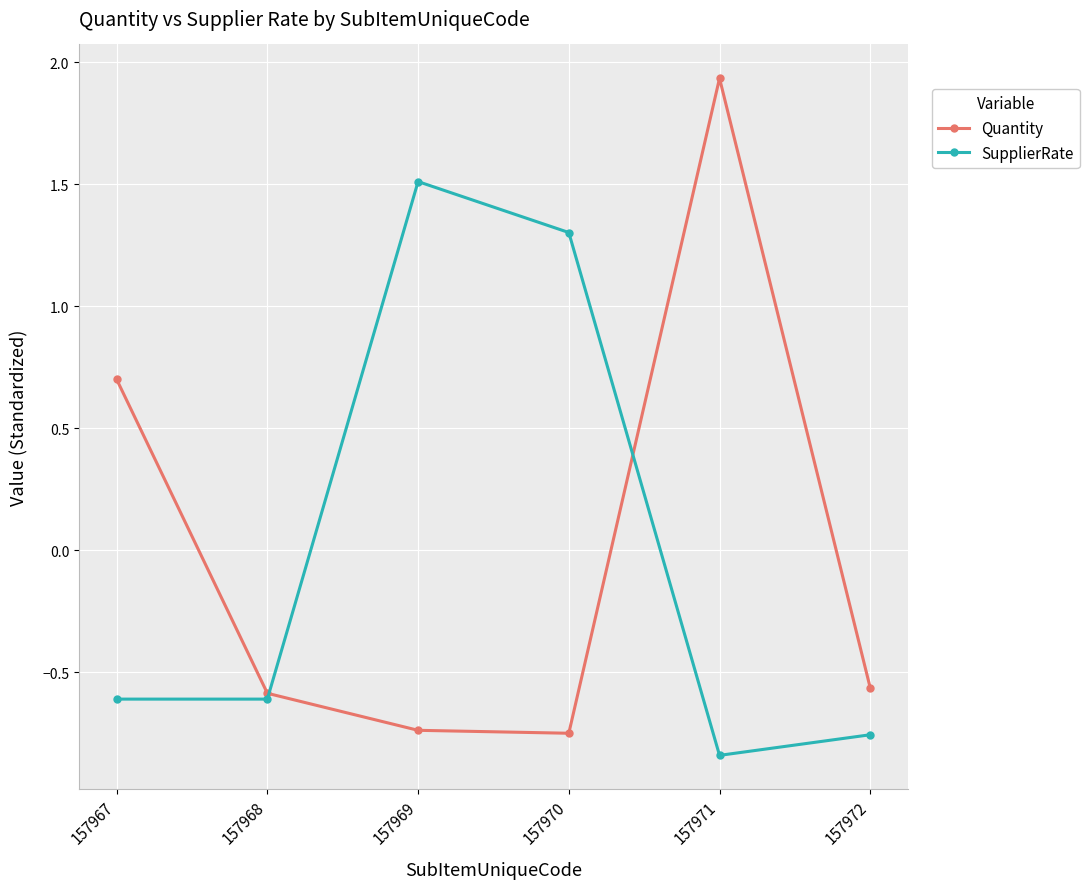

The Quantity series shows -0.6 at 157968. True or false?

True